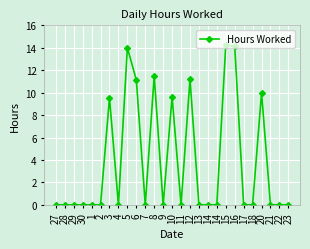

The value at 21 is 0.0. True or false?

True